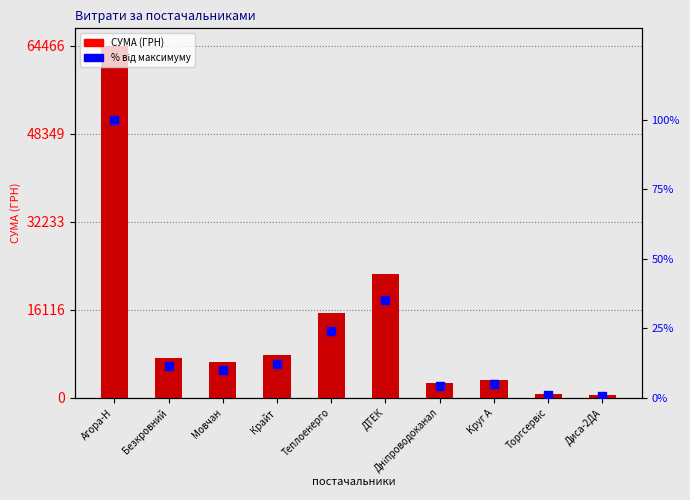

At which category is the sum across all series the highest?

Агора-Н